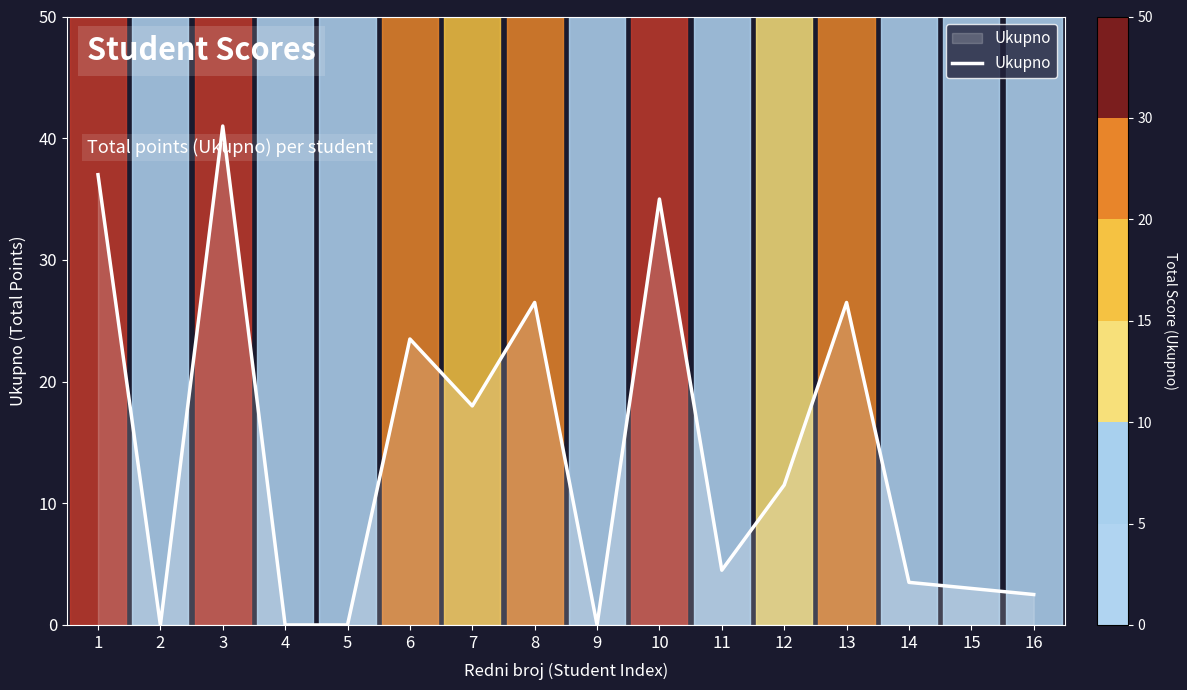

What is the approximate value at 10?

35.0